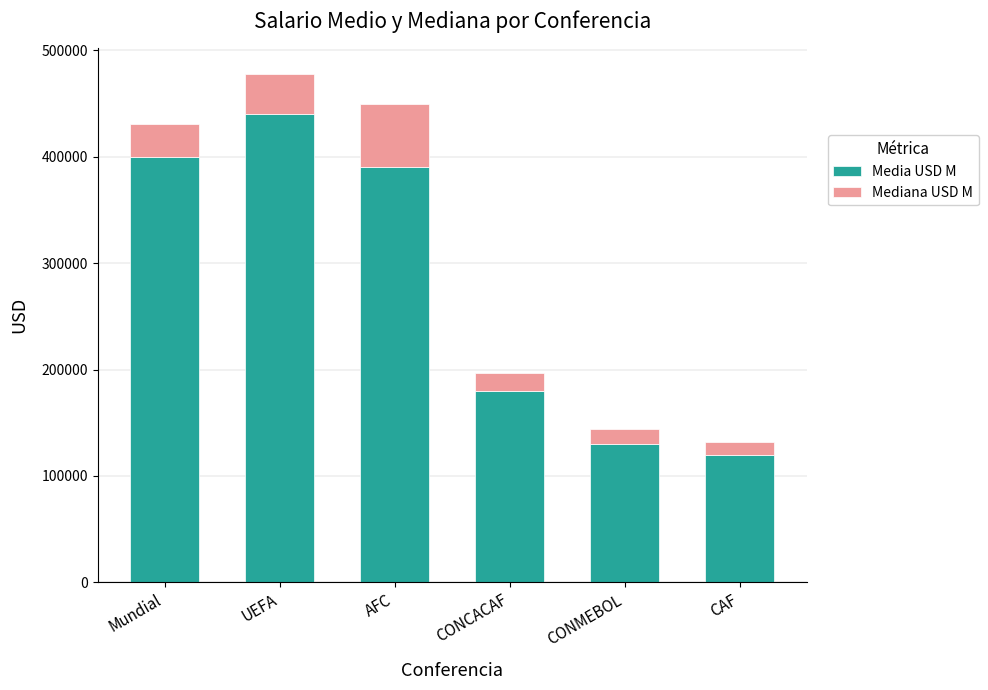

What is the value of the Media USD M bar at the 2nd from the left?

440000